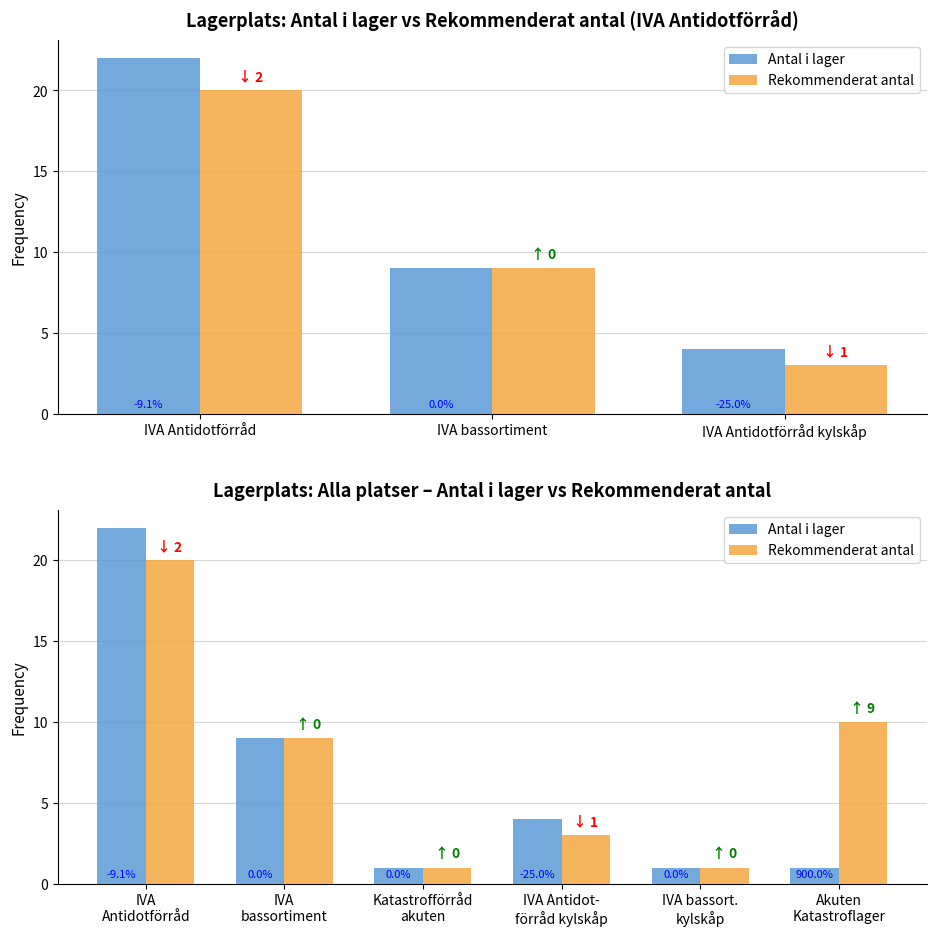

What is the spread (max minus min) of values at Akuten Katastroflager?

9